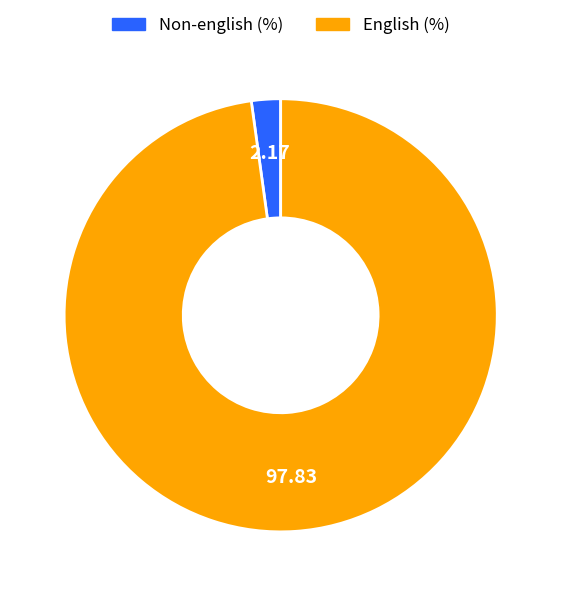

How many slices are in this pie chart?

2